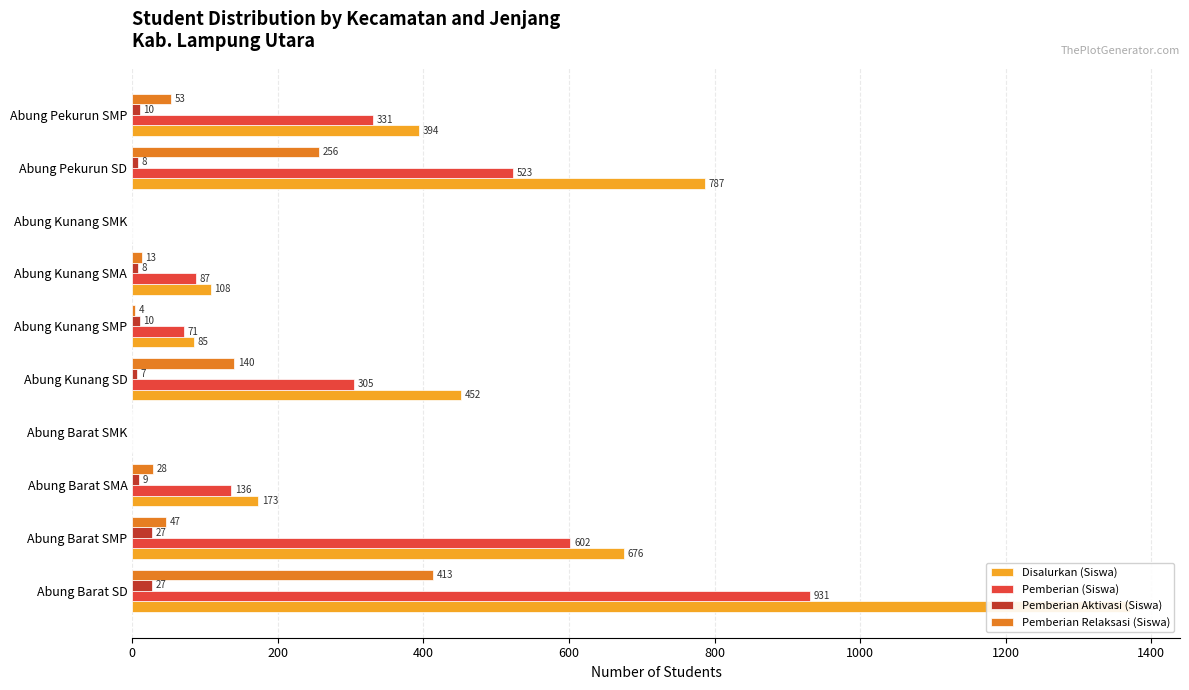

At how many categories does at least one series exceed 1366?

1